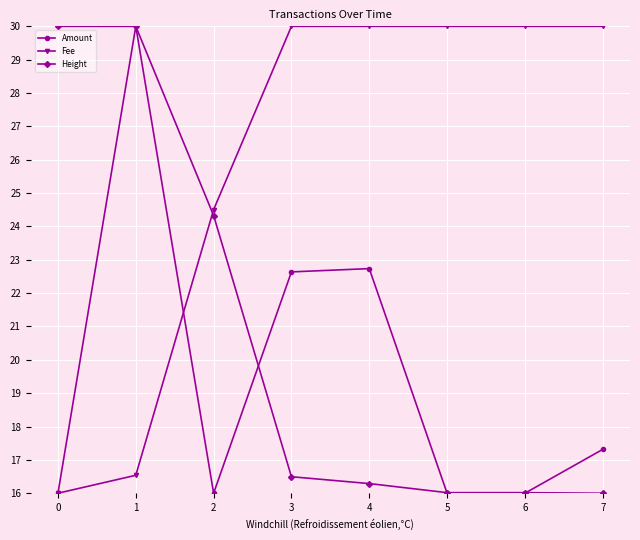

Does the chart have visible grid lines?

Yes